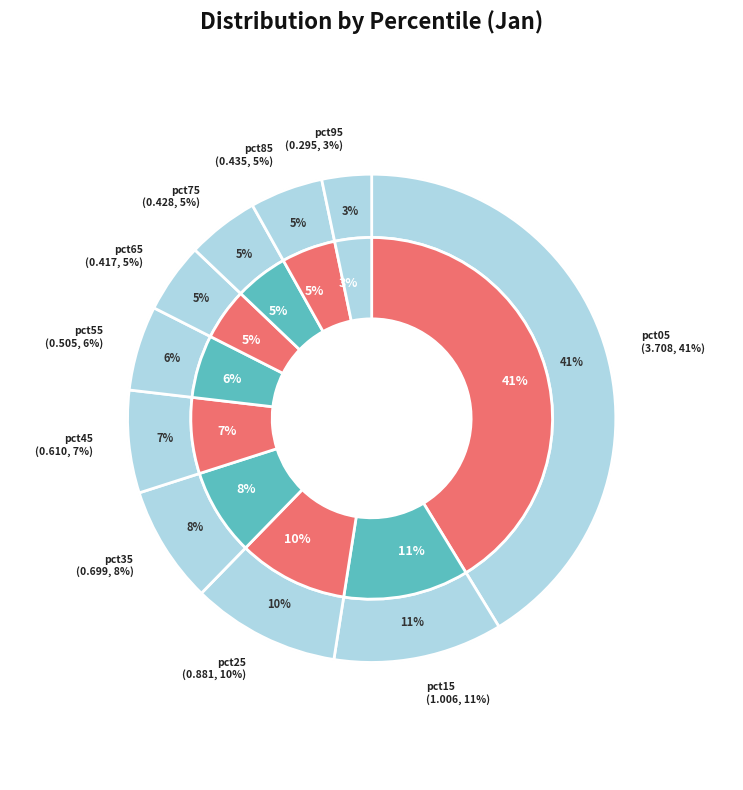

To the nearest percent, what is the combined percentage of pct95 and pct85?

8%